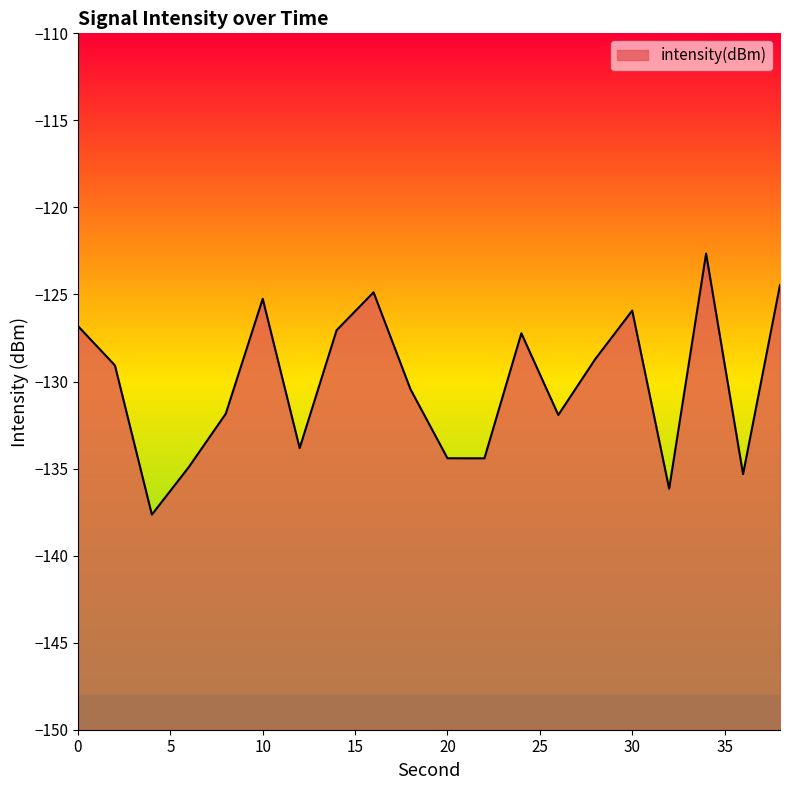

Is it true that the value at 32 is -136.2?

True